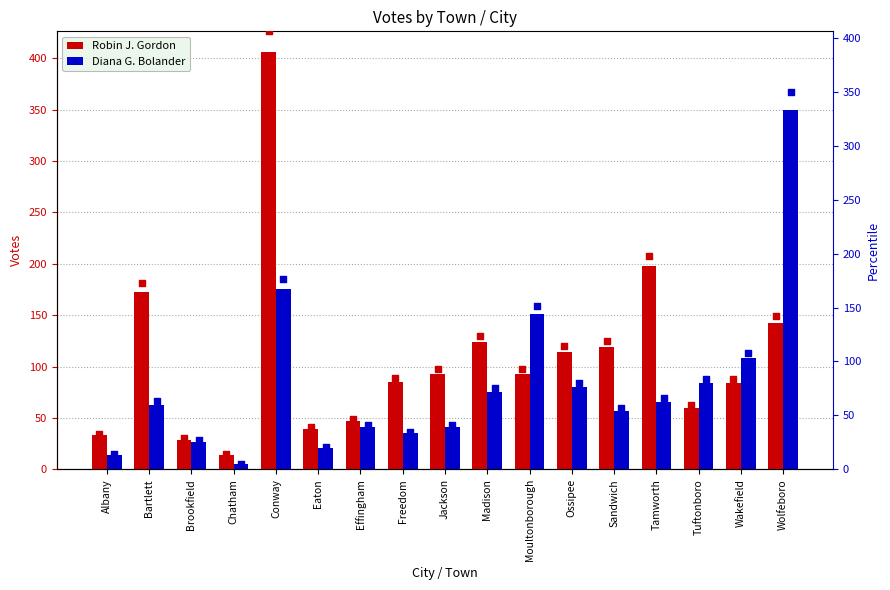

Which series reaches the minimum Y coordinate?

Diana G. Bolander